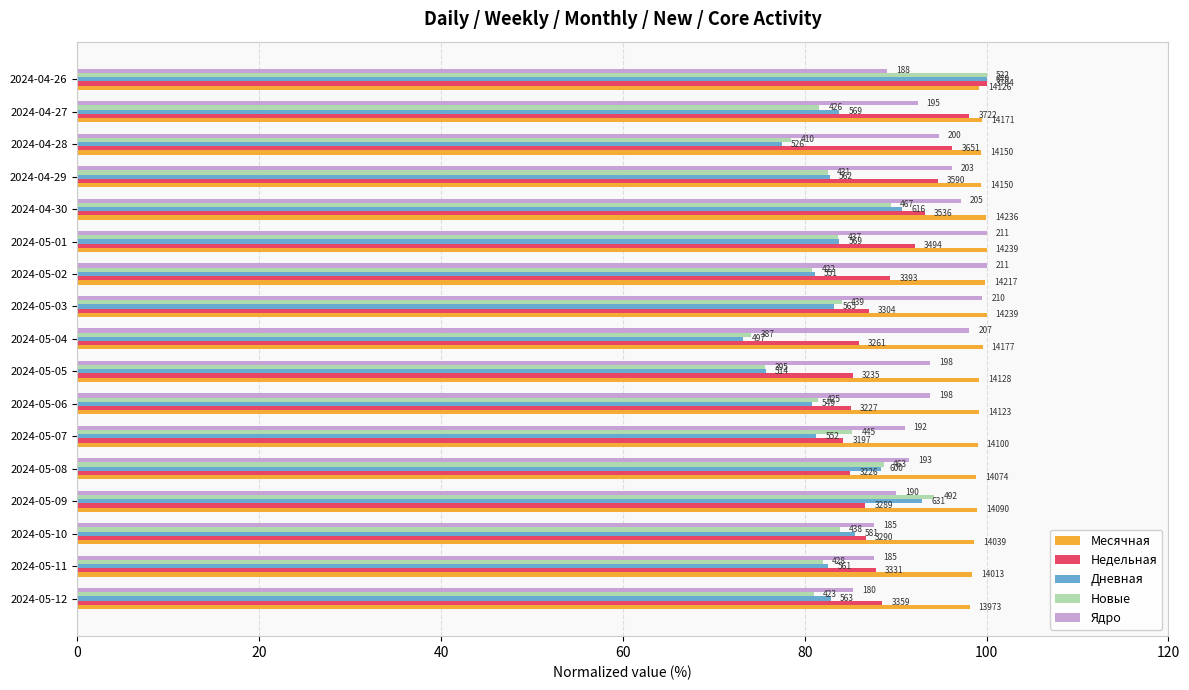

What are all the series names shown in the legend?

Месячная, Недельная, Дневная, Новые, Ядро